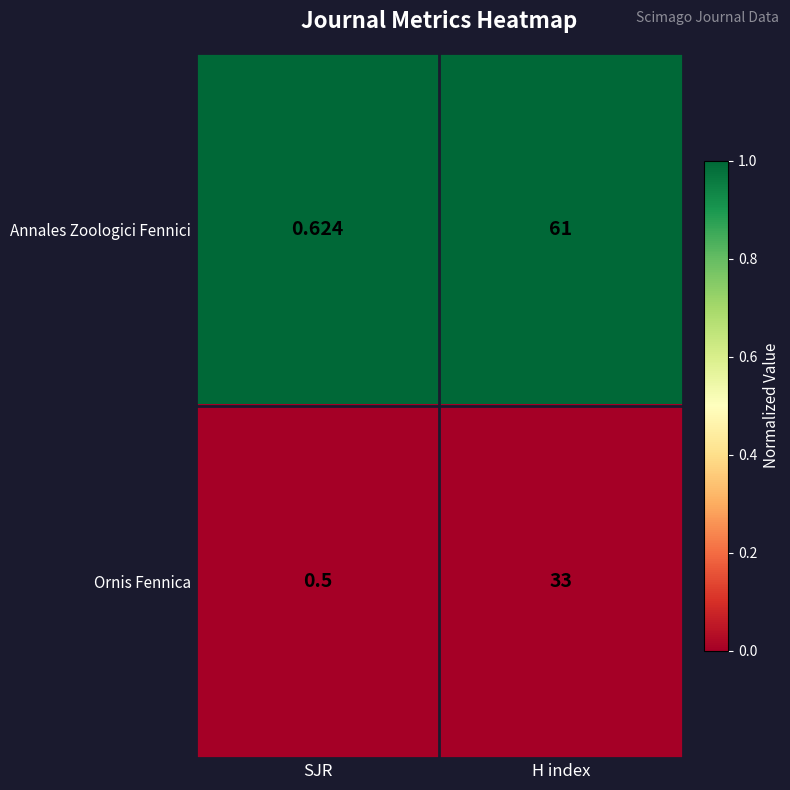

Rank the series by their average value, from highest to lowest.

Annales Zoologici Fennici, Ornis Fennica